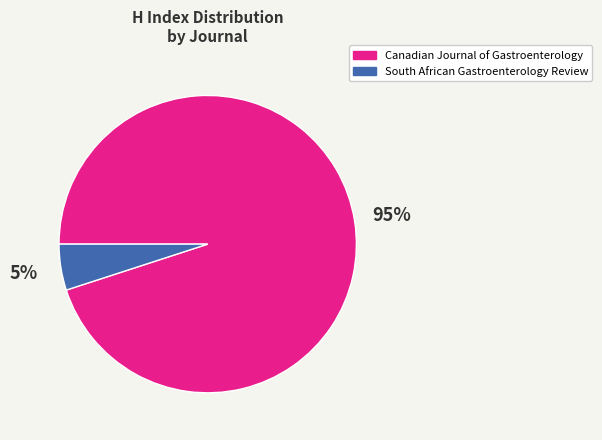

How many slices are in this pie chart?

2